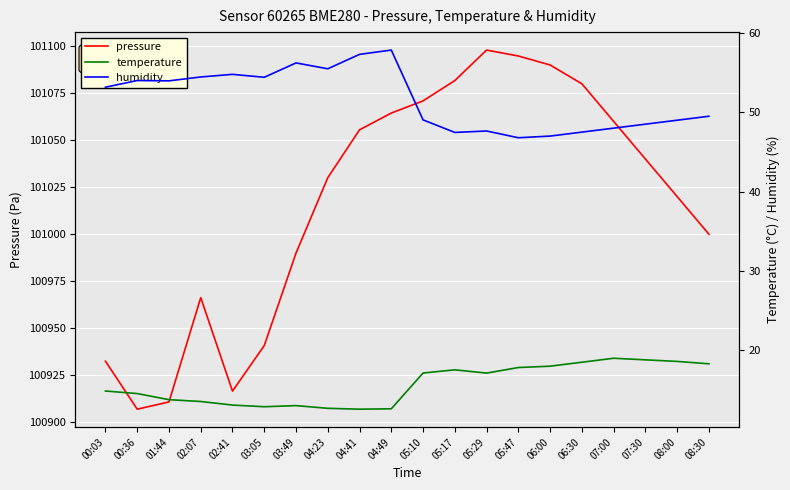

Rank the series at 03:49 from lowest to highest value.

temperature, humidity, pressure